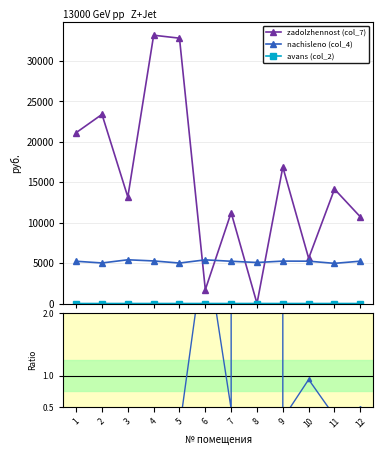

In avans (col_2), how many points are higher than both neighbors (excluding endpoints)?

1